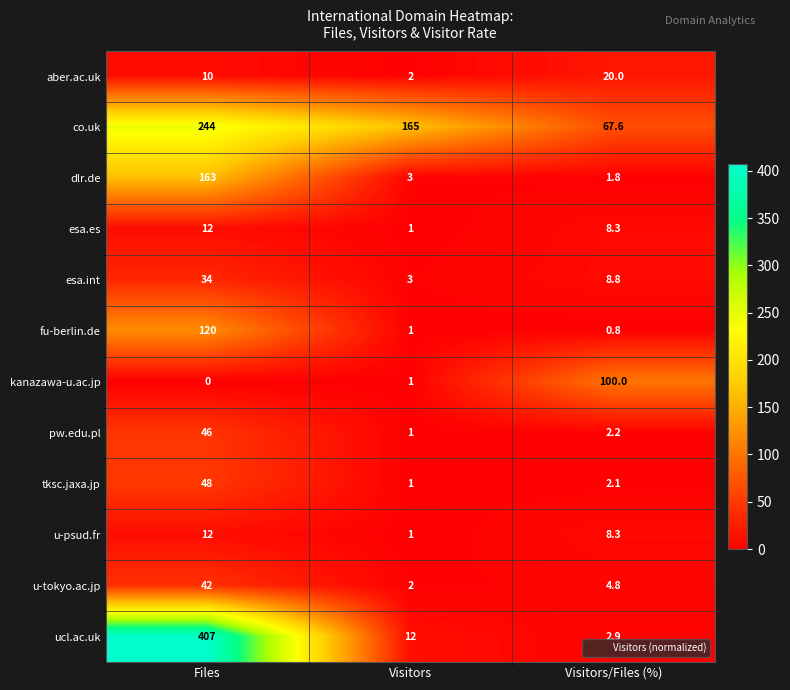

Which label corresponds to the smallest value in the chart?

Files